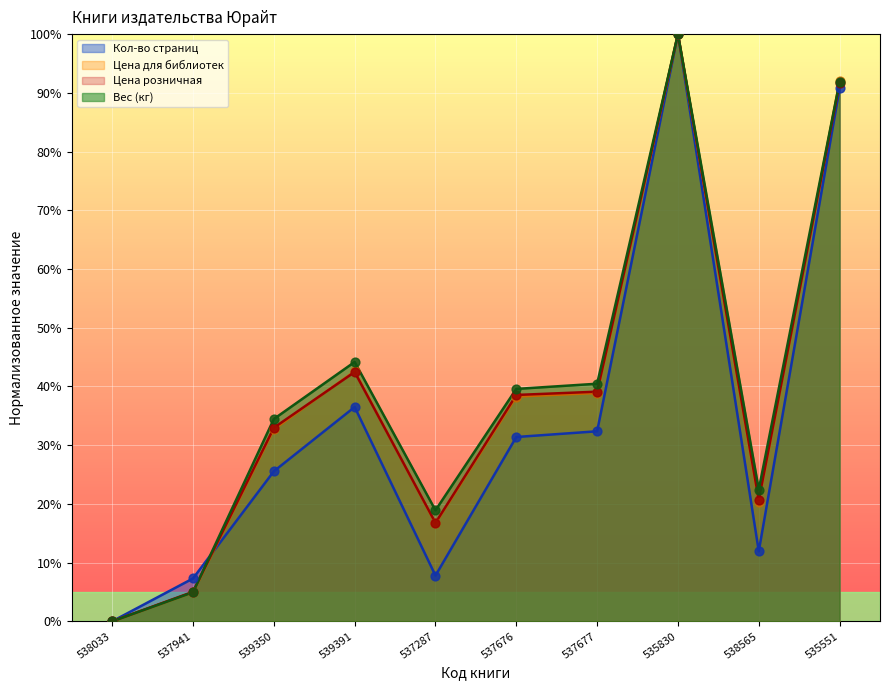

Which series contains the highest Y value?

Кол-во страниц